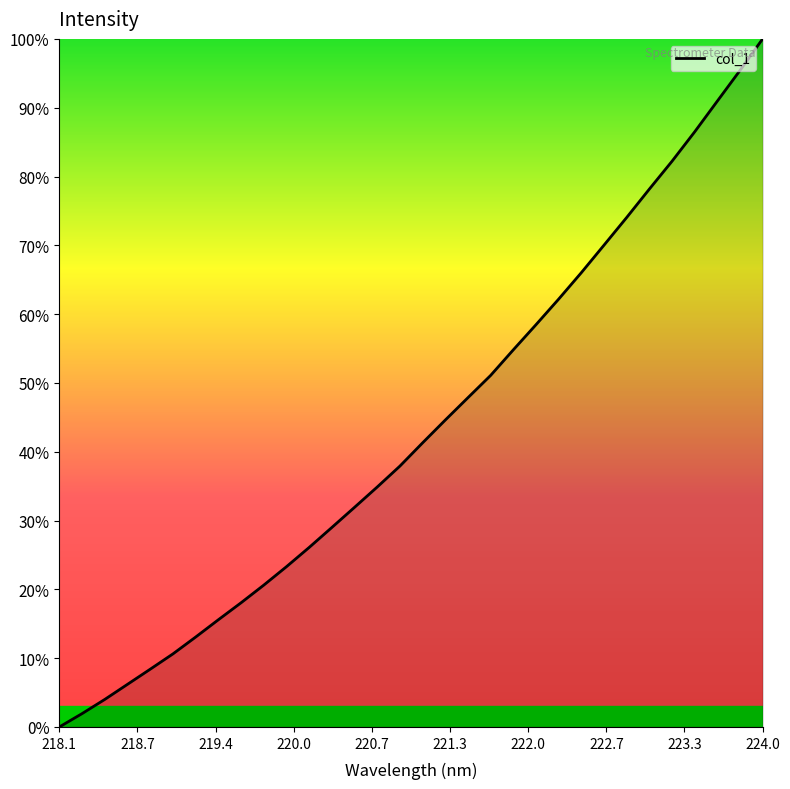

What is the maximum value shown in the chart?

100.0